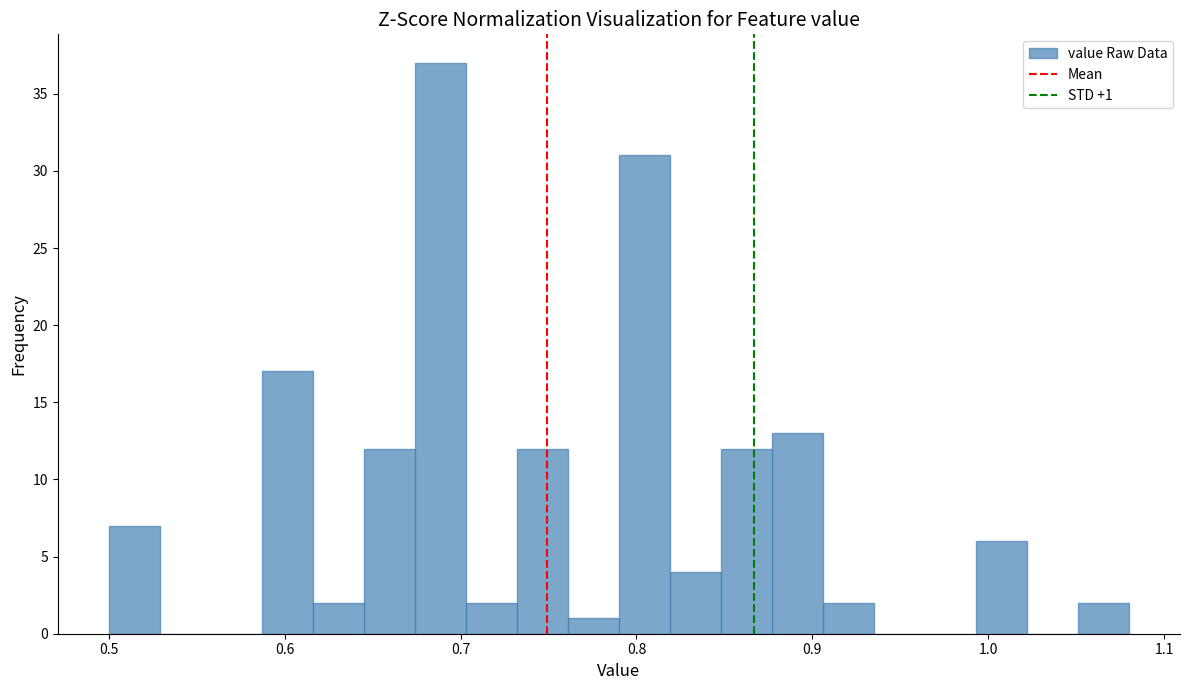

Around what value on the x-axis is the tallest bar? Give the approximate position of its centre, as read against the axis.

0.69